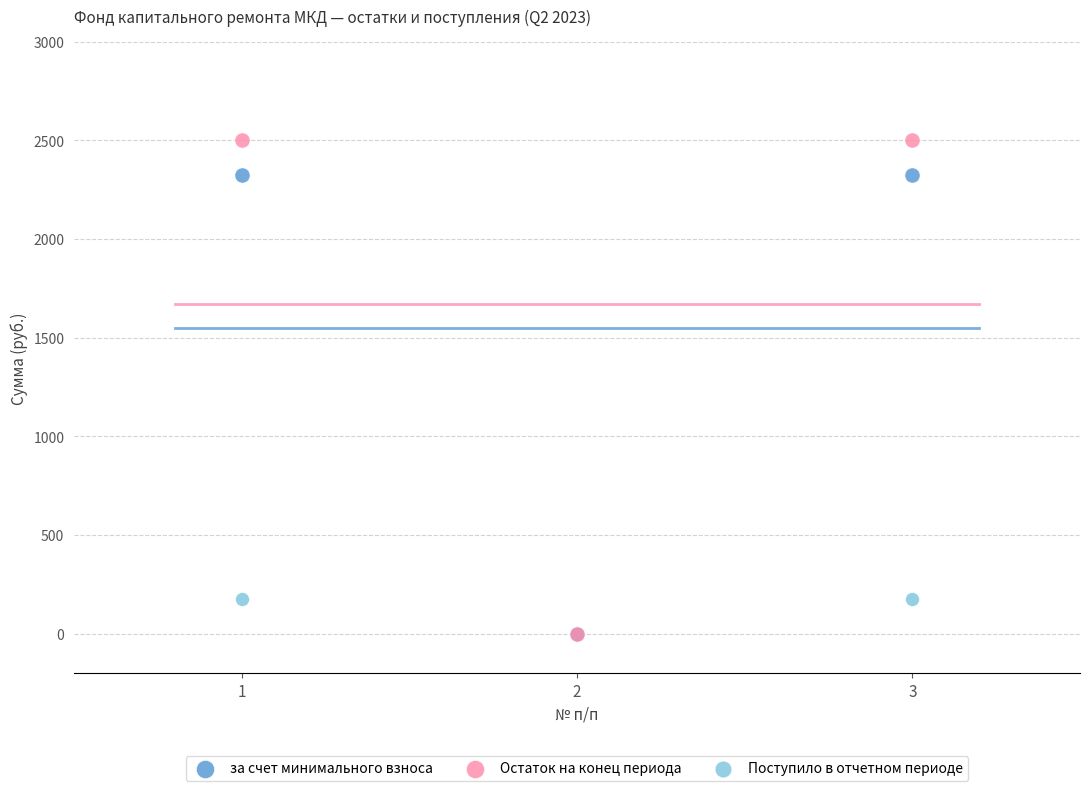

Which series has the largest Y range (max minus min)?

Остаток на конец периода